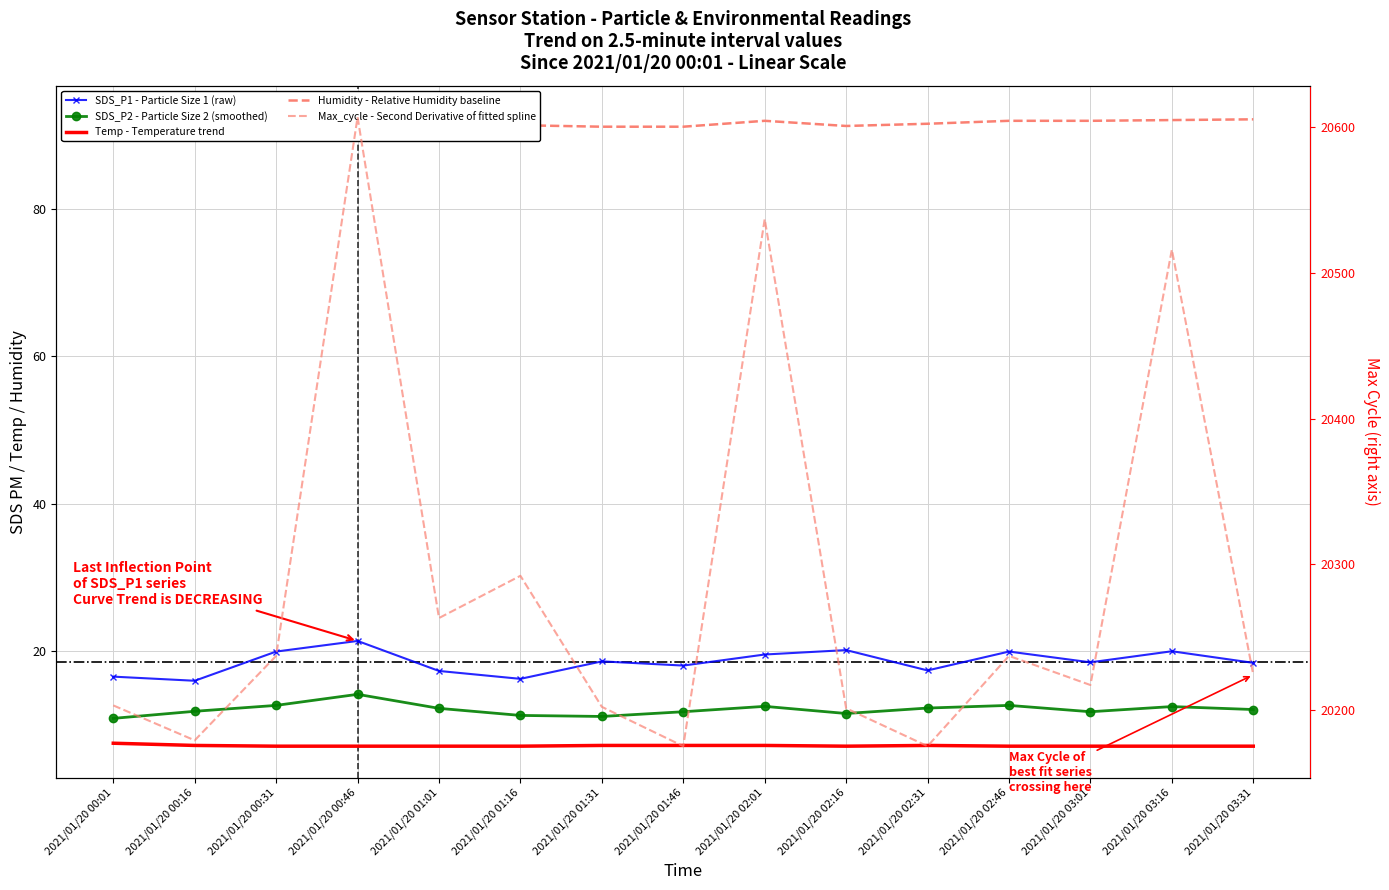

True or false: Humidity - Relative Humidity baseline and Temp - Temperature trend cross at least once.

False